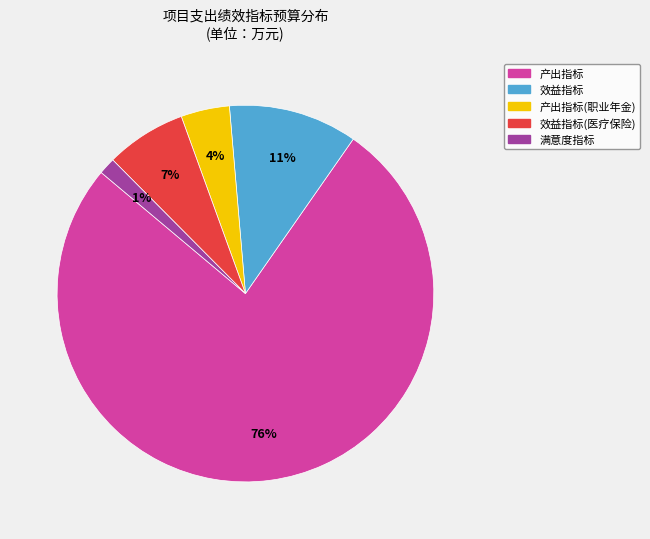

Is it true that 产出指标(职业年金) is 10% of the pie?

False